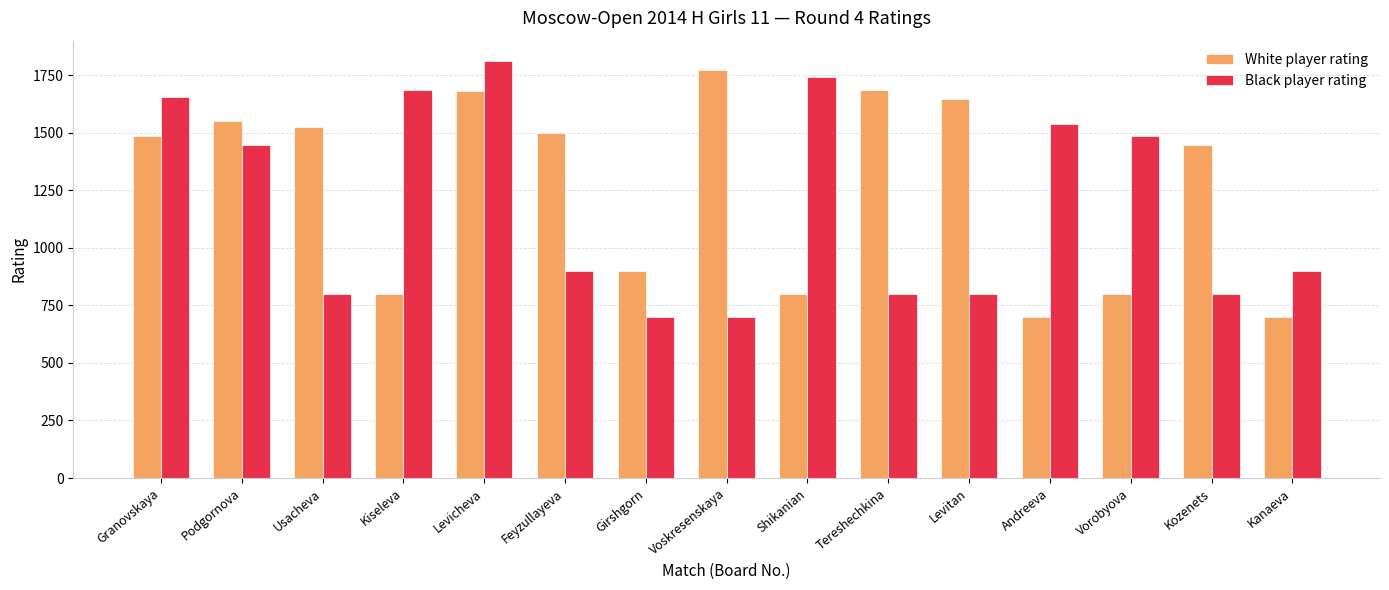

What are all the series names shown in the legend?

White player rating, Black player rating